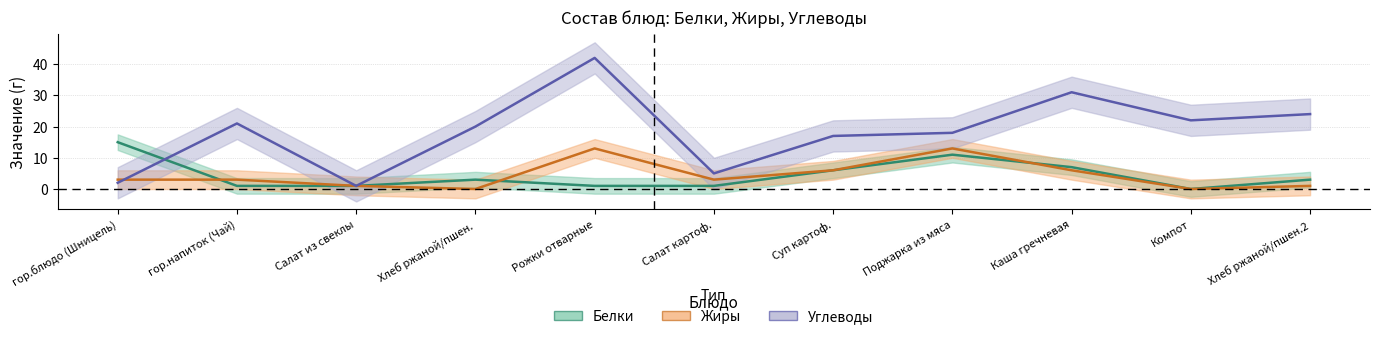

What position from the left is Суп картоф.?

7